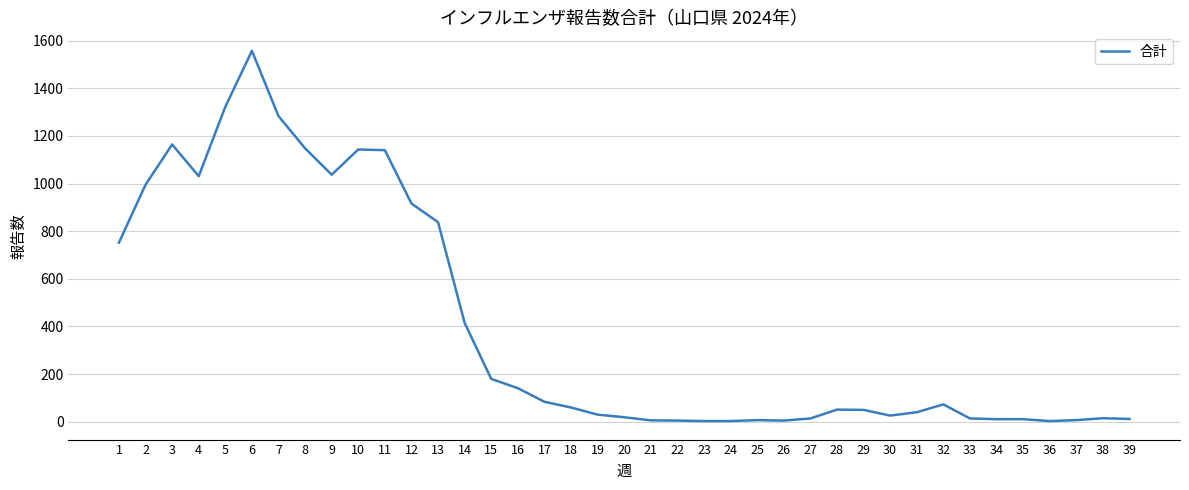

What is the greatest value displayed?

1557